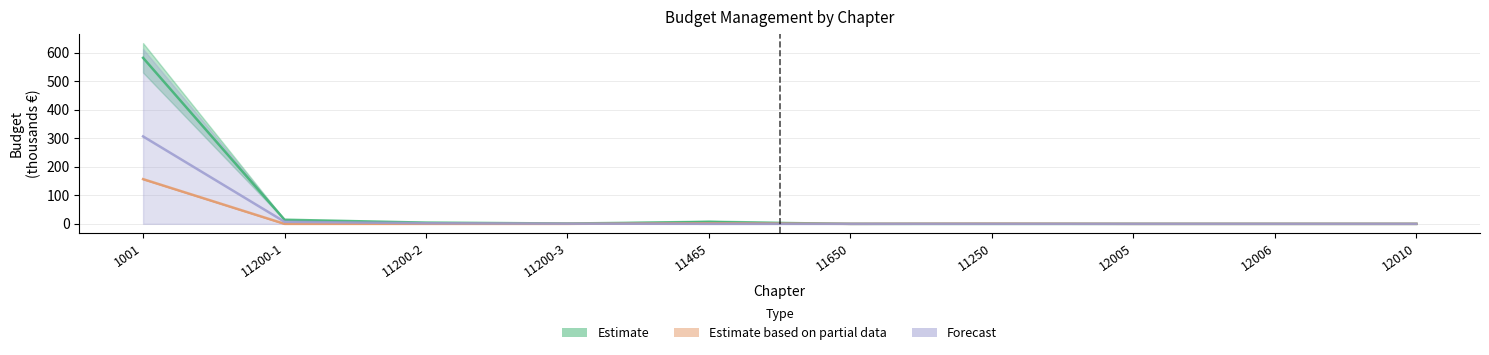

Where is Previsioni definitive di competenza nearest to the value 291?

11200-1